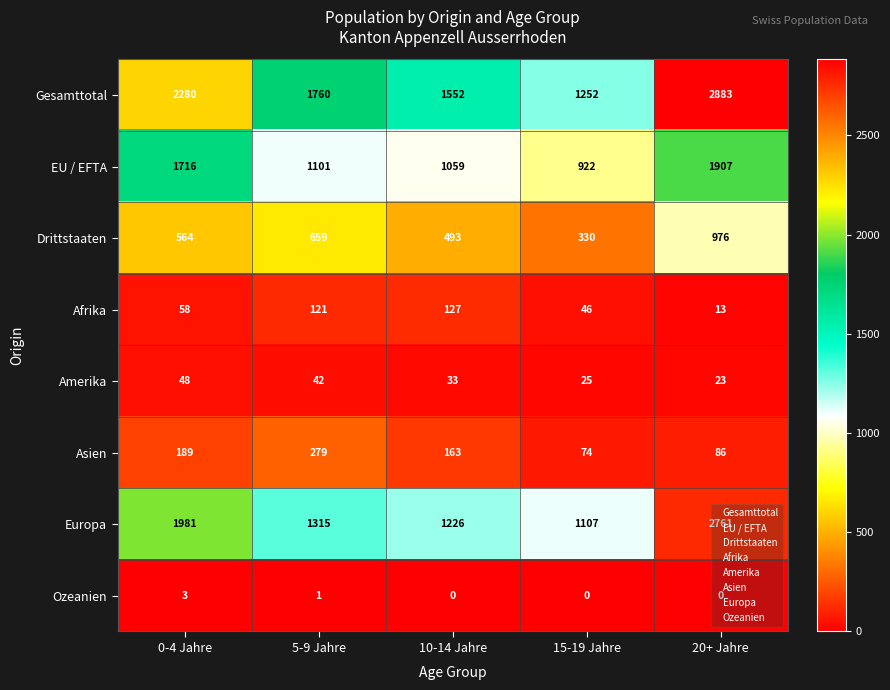

What is the spread (max minus min) of values at 15-19 Jahre?

1252